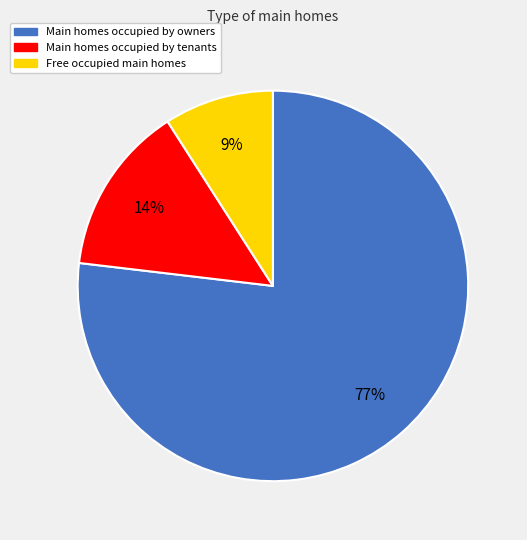

Count the number of slices in the pie.

3